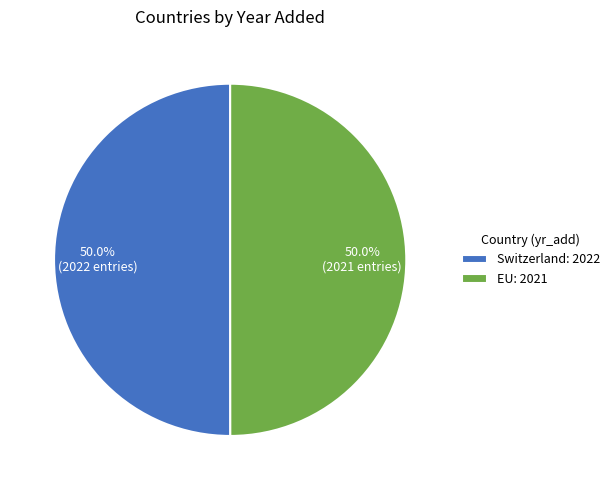

Approximately how many times larger is the value at Switzerland compared to EU?

1.0